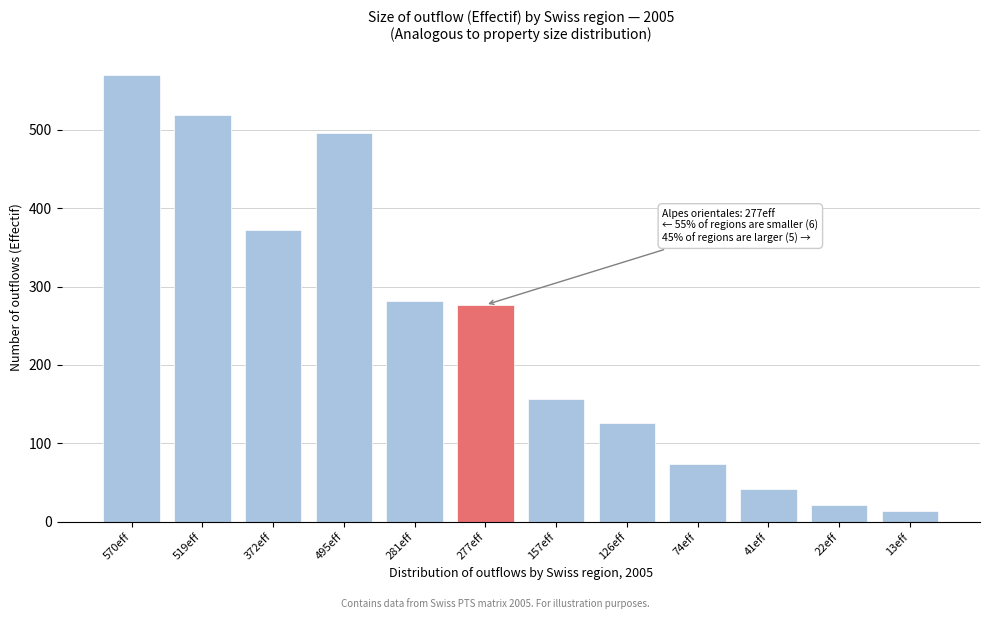

Reading left to right, what are all the values shown in this chart?

570eff=569.7	519eff=519.3	372eff=371.5	495eff=495.4	281eff=280.9	277eff=276.6	157eff=156.9	126eff=126.3	74eff=73.7	41eff=41.3	22eff=21.8	13eff=13.4